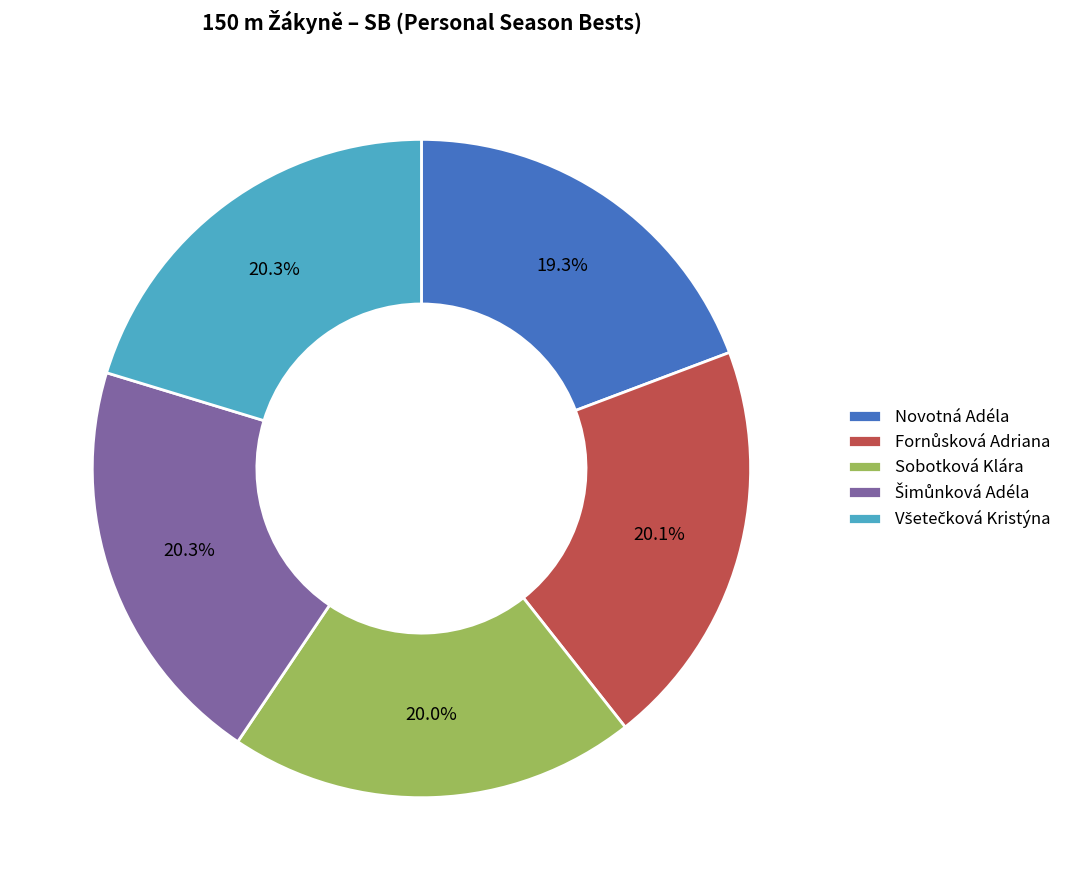

How much of the chart is everything except Sobotková Klára?

80.0%